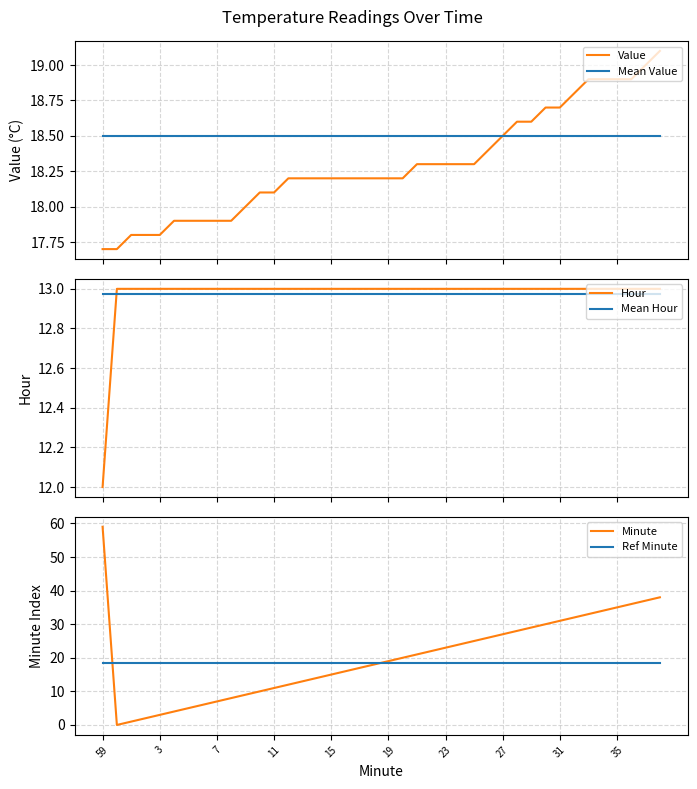

What is the highest value of the Minute series?

59.0